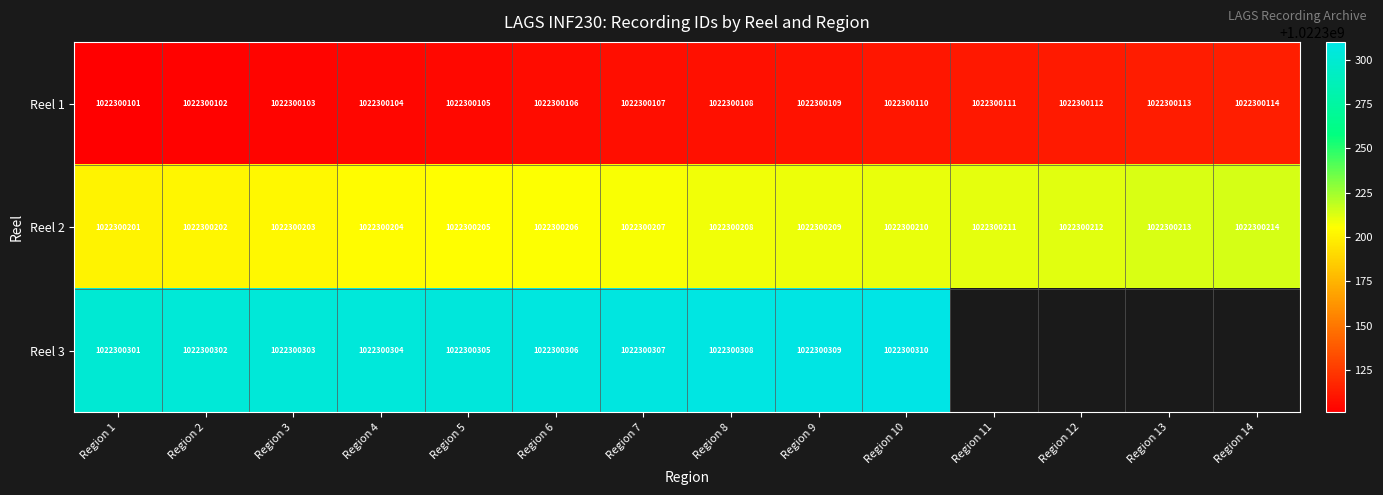

What is the sum of all 1 values?

14312201505